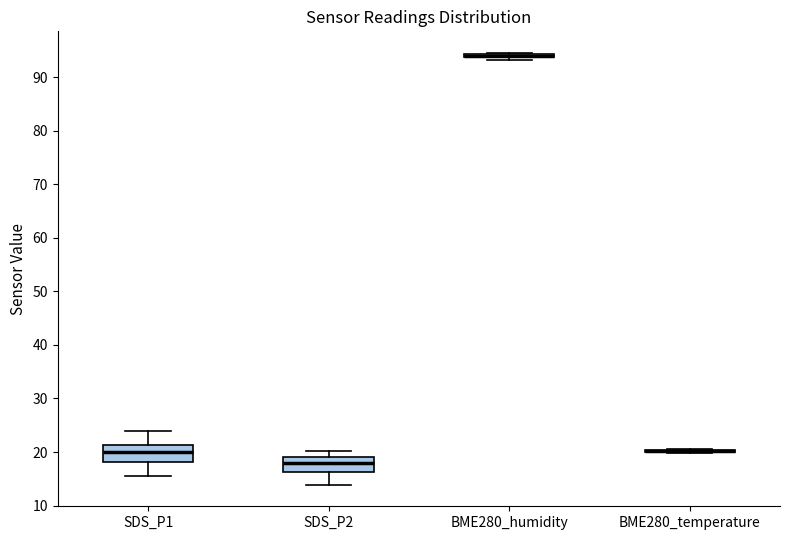

Reading left to right, read every box against the y-axis: the position of its median line, the range the box covers, and the ends of its whiskers. The values are not printed on the chart, so give them approximately, as read against the axis.

SDS_P1: median 20, box 18 to 21, whiskers 16 to 24
SDS_P2: median 18, box 16 to 19, whiskers 14 to 20
BME280_humidity: box collapsed to a line at 94, whiskers 93 to 95
BME280_temperature: box collapsed to a line at 20, whiskers 20 to 21